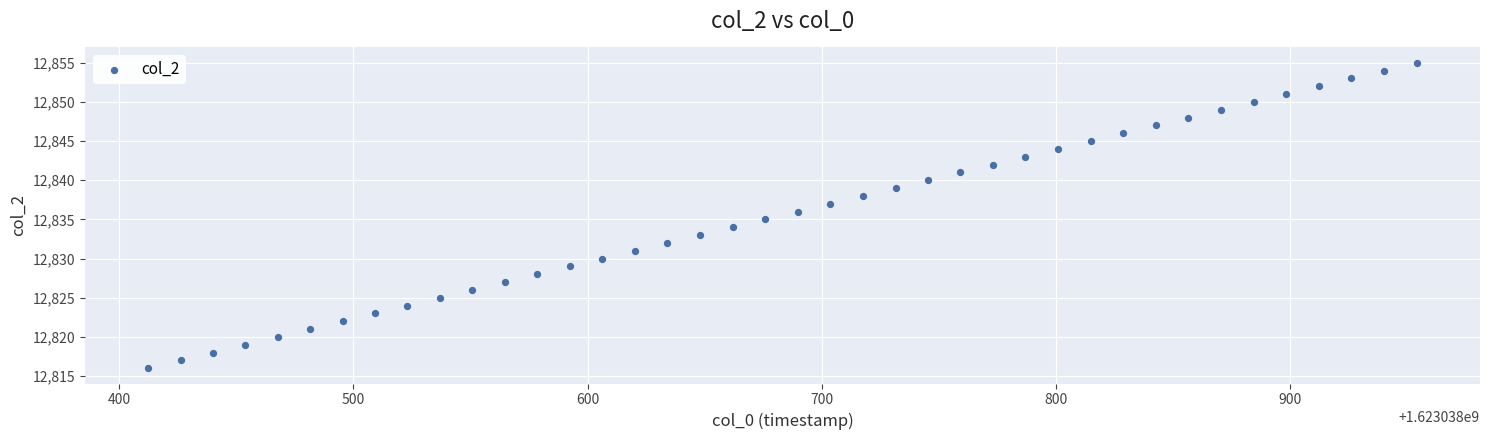

What is the range of Y values (max minus min)?

39